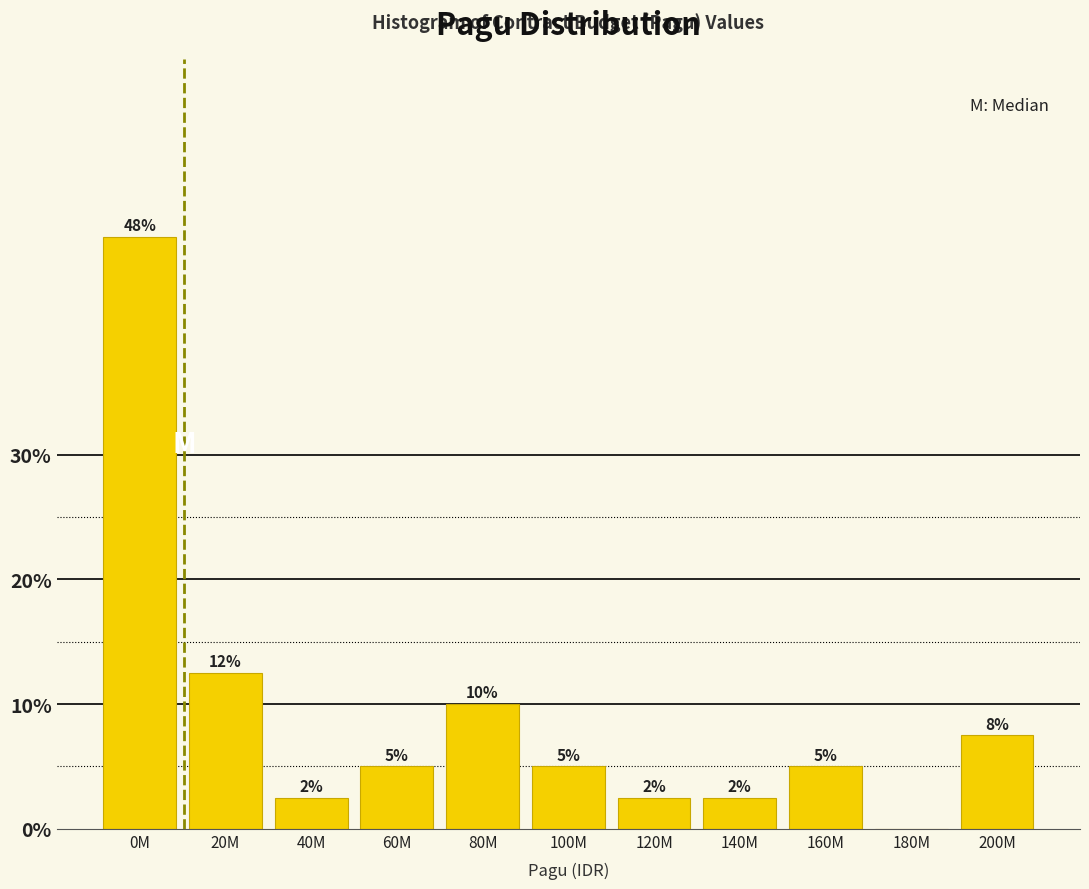

Are the bars horizontal?

No